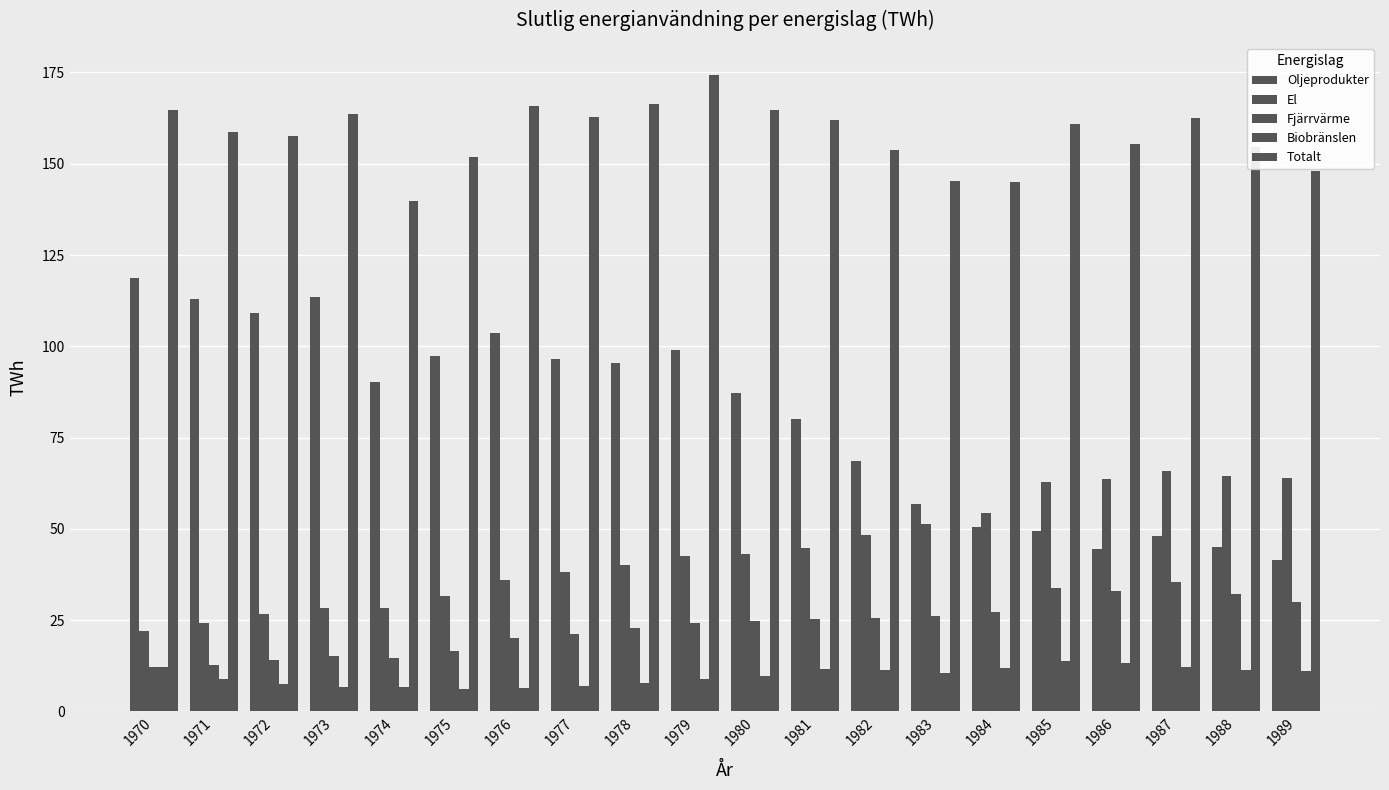

Count the number of data series in this chart.

5